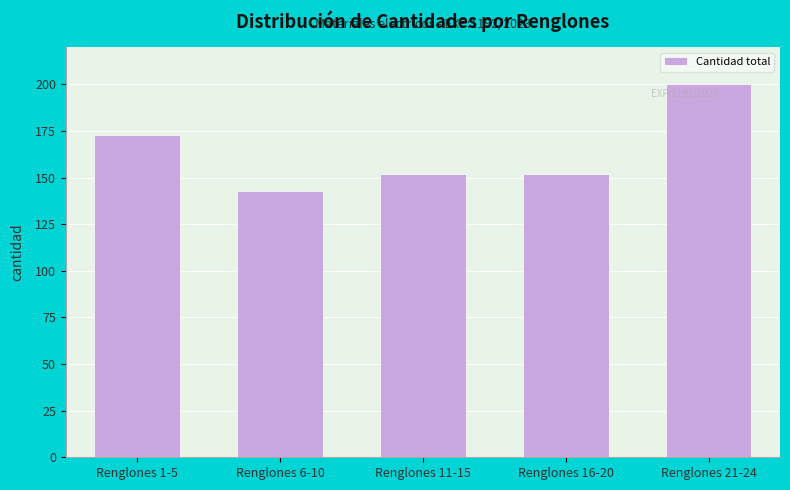

What is the average value?

164.0